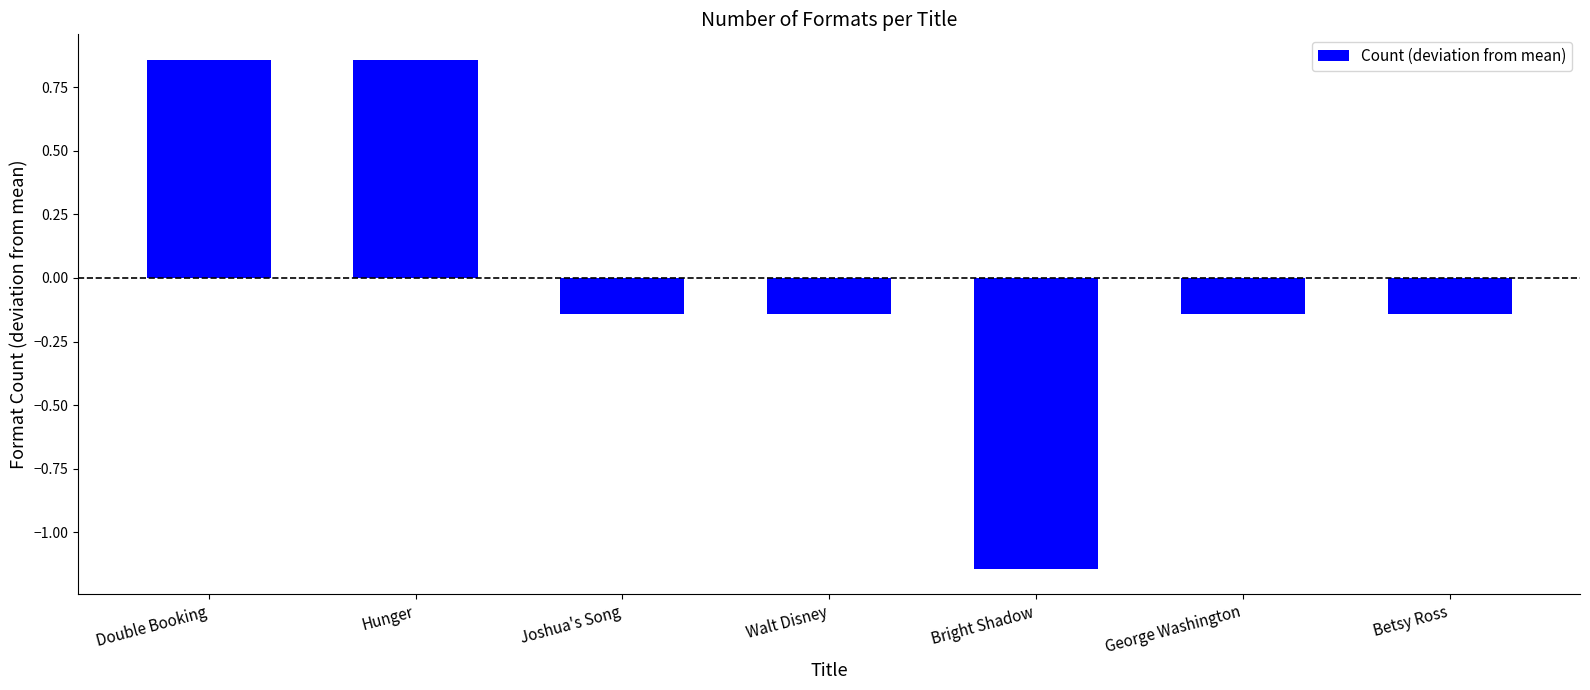

Which category has the lowest value across all series?

Bright Shadow